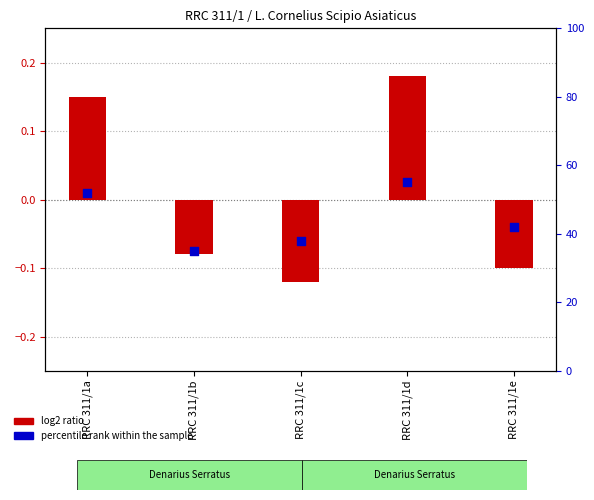

What is the total value across all series at RRC 311/1b?

34.9